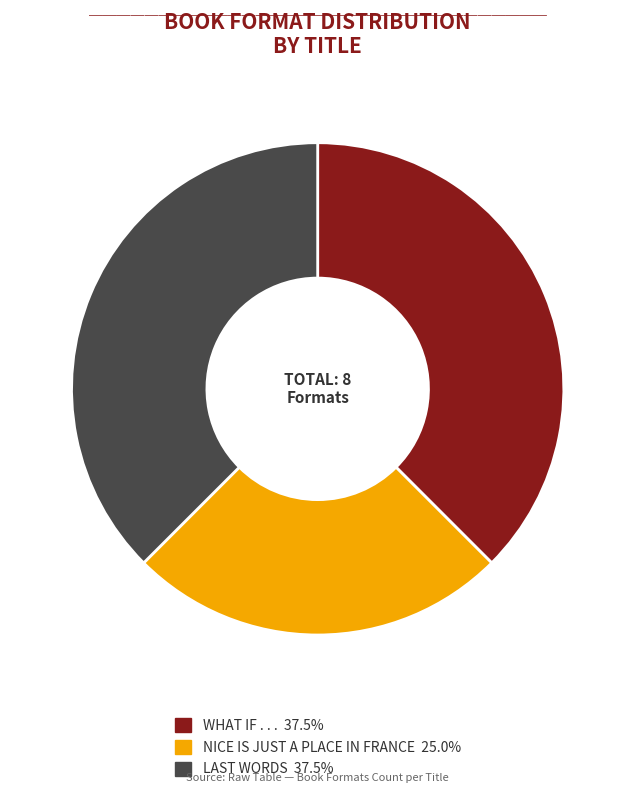

How many segments does this pie chart have?

3